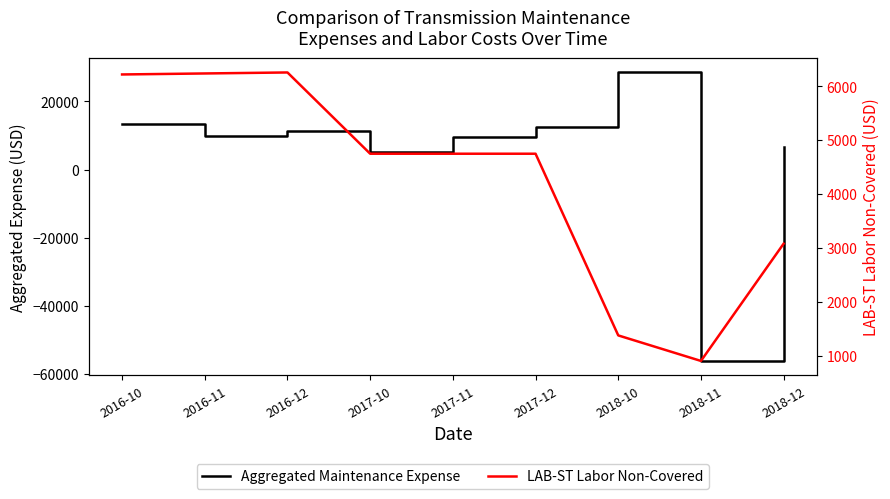

What position from the left is 2016-10?

1